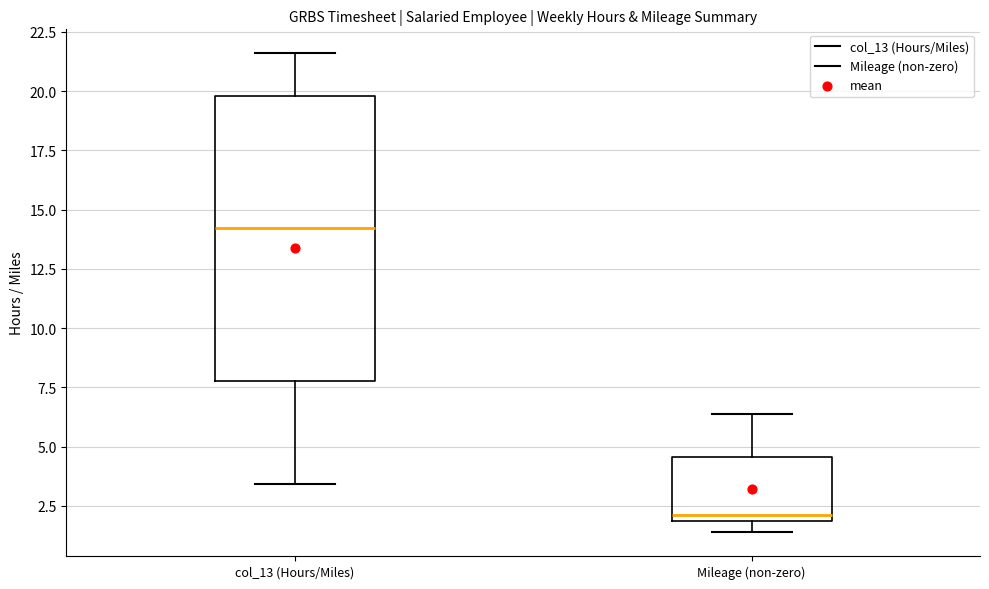

Which box has the lowest median line?

Mileage (non-zero)